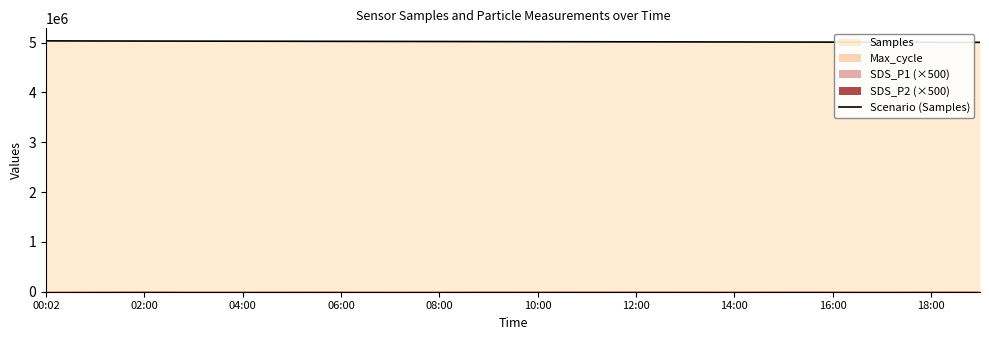

What is the label of the 19th point from the left?

18:00